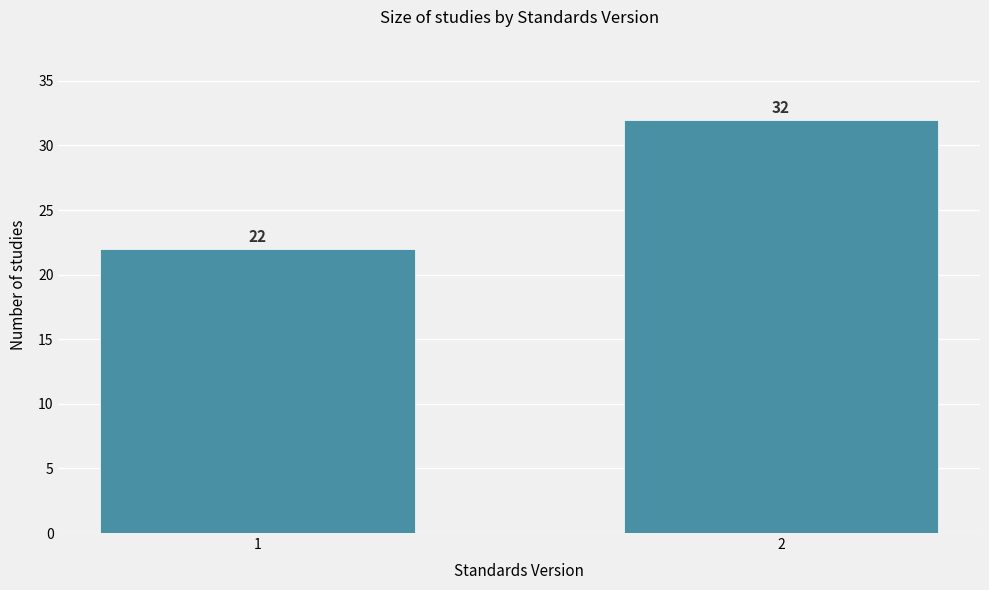

Reading left to right, what are all the values shown in this chart?

22	32